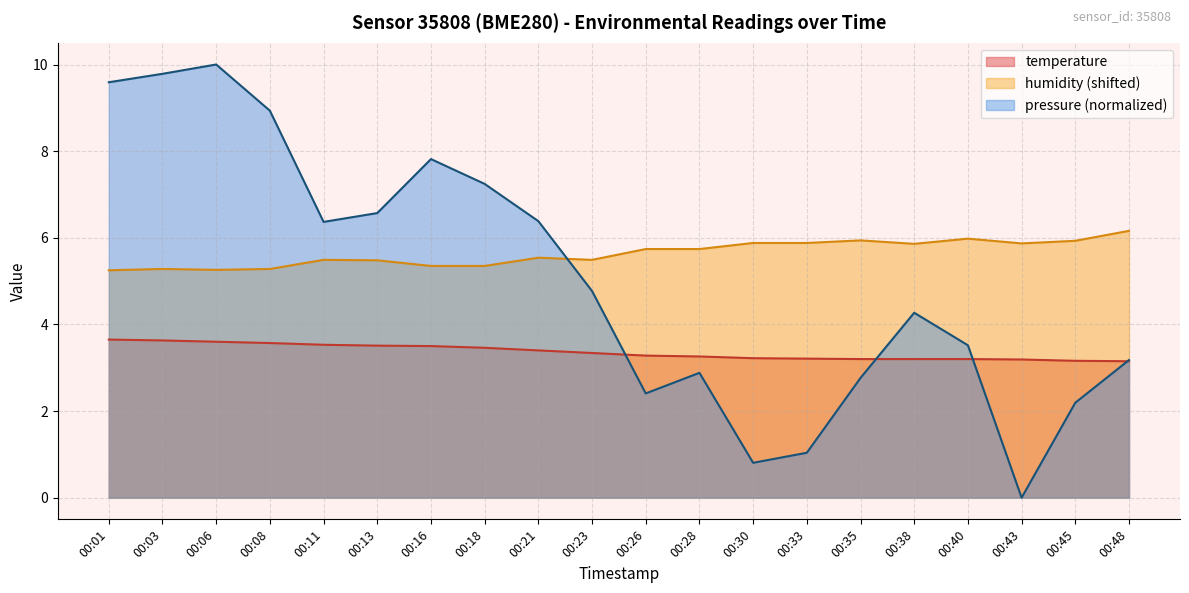

Reading left to right, list all the values displayed in this chart.

temperature: 00:01=3.6	00:03=3.6	00:06=3.6	00:08=3.6	00:11=3.5	00:13=3.5	00:16=3.5	00:18=3.5	00:21=3.4	00:23=3.3	00:26=3.3	00:28=3.3	00:30=3.2	00:33=3.2	00:35=3.2	00:38=3.2	00:40=3.2	00:43=3.2	00:45=3.2	00:48=3.1
humidity: 00:01=5.2	00:03=5.3	00:06=5.3	00:08=5.3	00:11=5.5	00:13=5.5	00:16=5.3	00:18=5.3	00:21=5.5	00:23=5.5	00:26=5.7	00:28=5.7	00:30=5.9	00:33=5.9	00:35=5.9	00:38=5.9	00:40=6.0	00:43=5.9	00:45=5.9	00:48=6.2
pressure_norm: 00:01=9.6	00:03=9.8	00:06=10.0	00:08=8.9	00:11=6.4	00:13=6.6	00:16=7.8	00:18=7.2	00:21=6.4	00:23=4.8	00:26=2.4	00:28=2.9	00:30=0.8	00:33=1.0	00:35=2.8	00:38=4.3	00:40=3.5	00:43=0.0	00:45=2.2	00:48=3.2